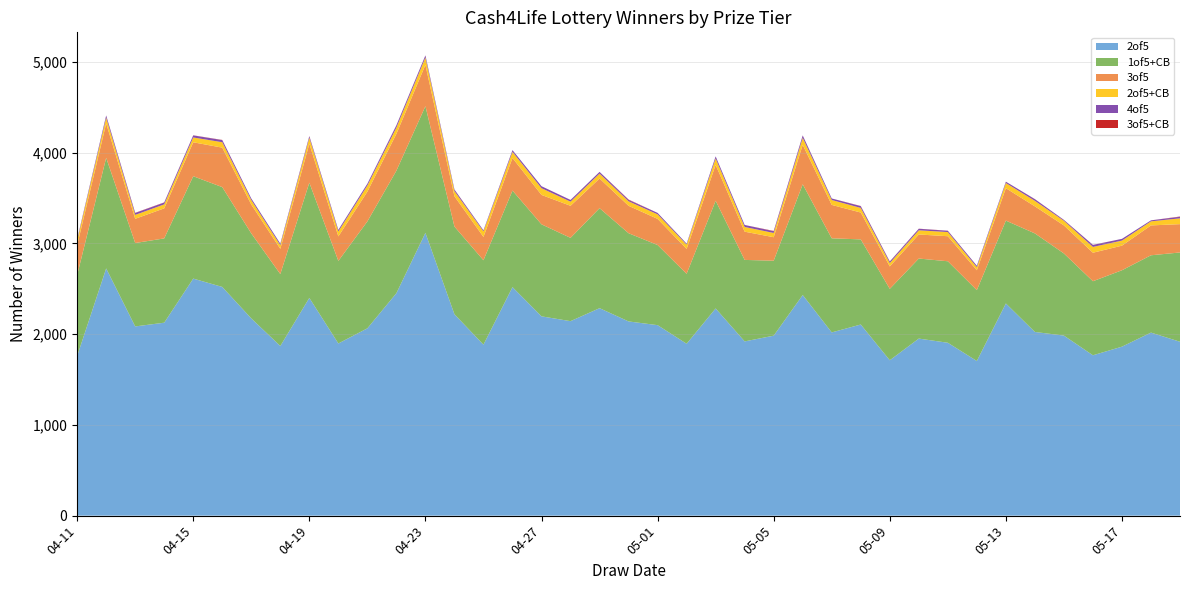

Reading left to right, what are all the values shown in this chart?

2of5: 1759	2724	2085	2126	2612	2520	2173	1869	2399	1897	2064	2451	3116	2219	1884	2518	2196	2143	2286	2140	2099	1894	2283	1920	1983	2431	2019	2106	1712	1951	1905	1704	2338	2024	1984	1767	1862	2017	1916
1of5+CB: 891	1219	919	929	1128	1100	937	793	1270	910	1178	1350	1396	966	930	1064	1014	918	1102	972	883	771	1187	898	826	1220	1037	938	787	882	898	781	913	1086	905	816	842	852	984
3of5: 329	379	267	331	374	435	318	278	429	270	328	406	455	334	257	359	324	353	327	302	288	274	395	311	259	435	368	296	247	265	276	219	357	298	309	314	271	329	312
2of5+CB: 53	63	43	44	53	60	49	40	66	54	68	69	81	57	61	68	74	46	54	50	50	47	71	52	47	77	54	51	37	46	46	34	57	61	51	64	56	45	64
4of5: 13	24	21	20	23	23	18	17	17	18	20	25	23	17	12	19	22	18	19	15	16	11	23	22	19	26	17	19	16	17	14	16	15	18	9	22	19	11	17
3of5+CB: 1	1	2	2	1	2	0	0	2	0	0	1	1	1	0	0	0	1	0	4	0	0	0	0	3	1	0	2	2	1	1	0	0	1	1	1	0	0	3